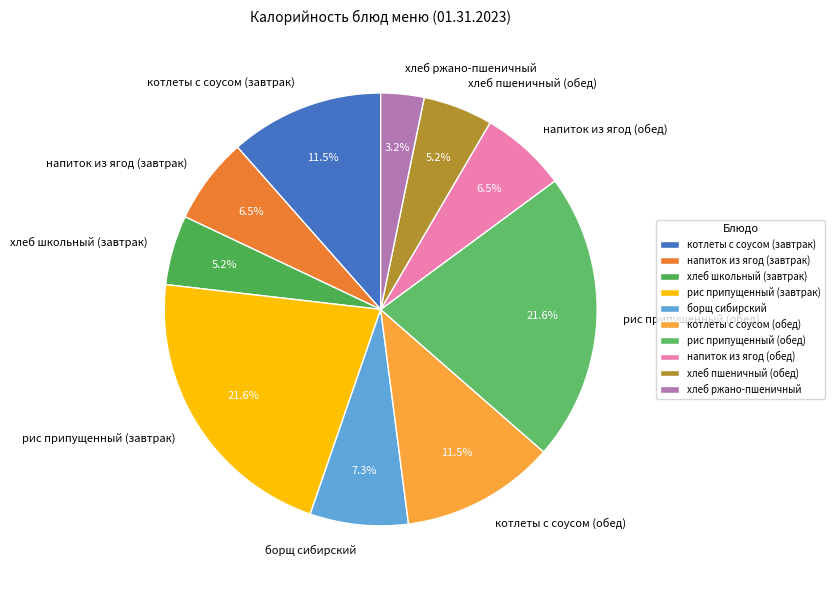

To the nearest percent, what is the difference between the напиток из ягод (завтрак) and котлеты с соусом (обед) slice percentages?

5%